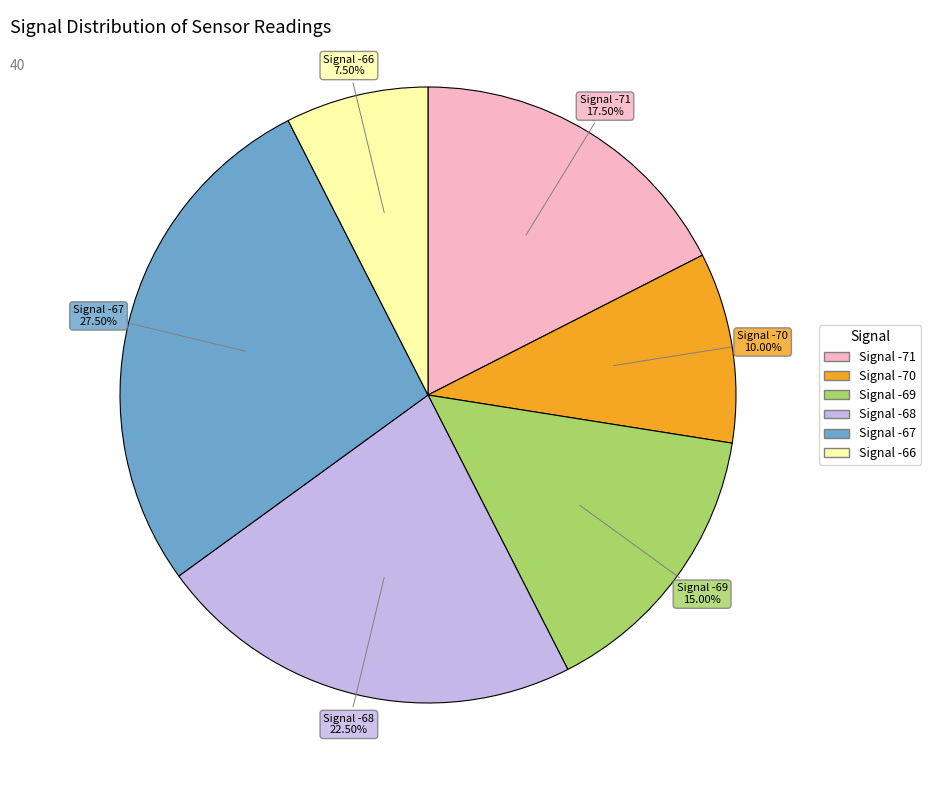

Does any single category account for the majority?

No